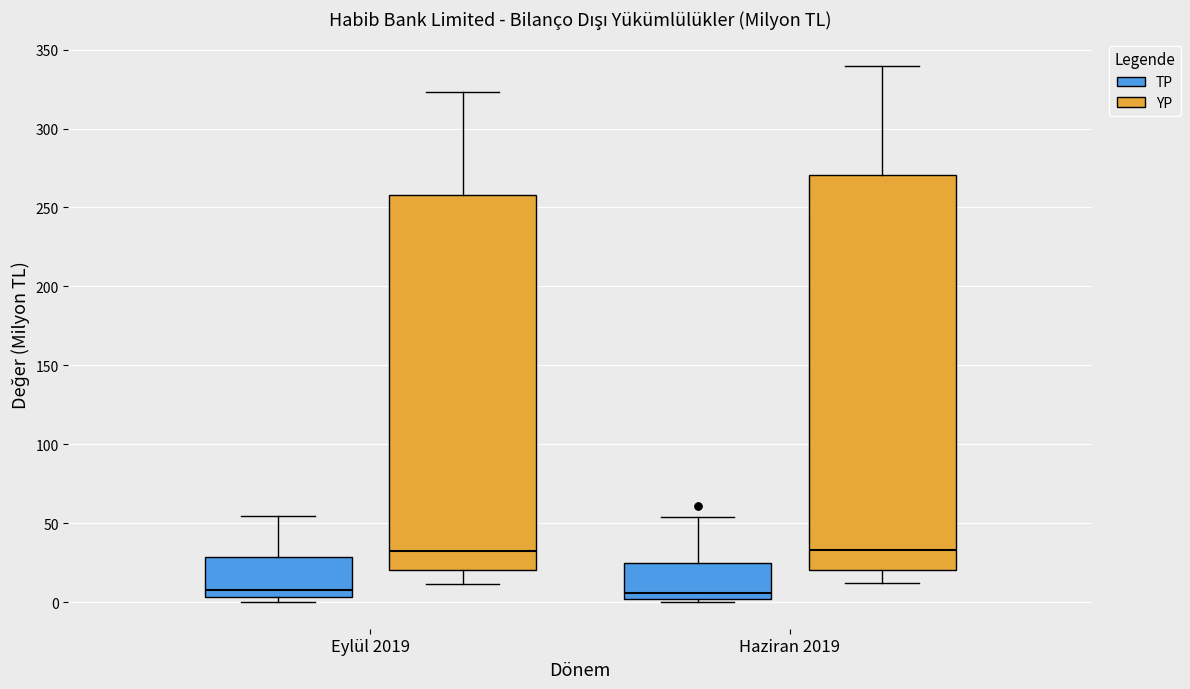

Where does the lower whisker of the box for Haziran 2019 (YP) end on the y-axis? The values are not printed on the chart, so give them approximately, as read against the axis.

10